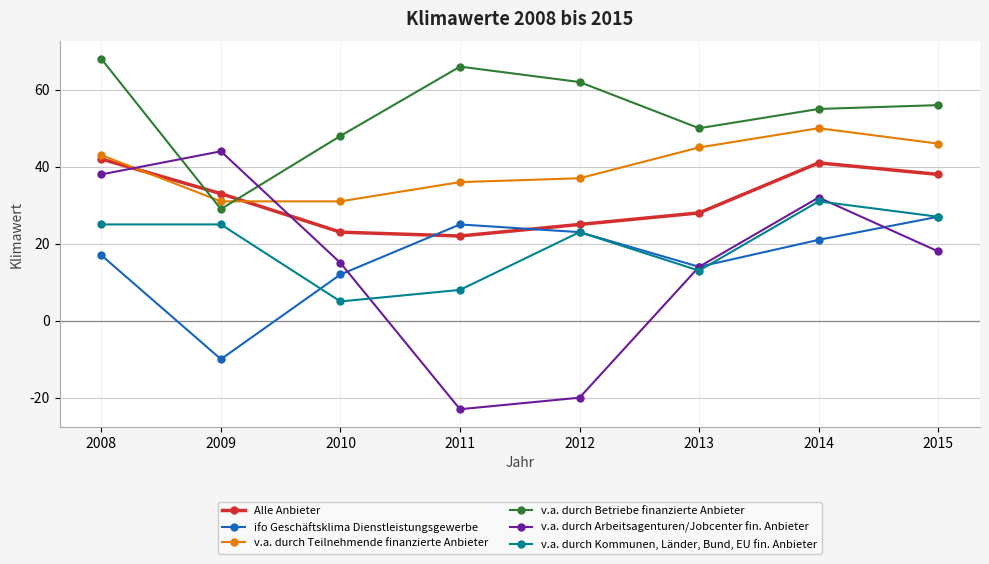

Which series ends up on top after the final intersection of v.a. durch Betriebe finanzierte Anbieter and v.a. durch Arbeitsagenturen/Jobcenter fin. Anbieter?

v.a. durch Betriebe finanzierte Anbieter